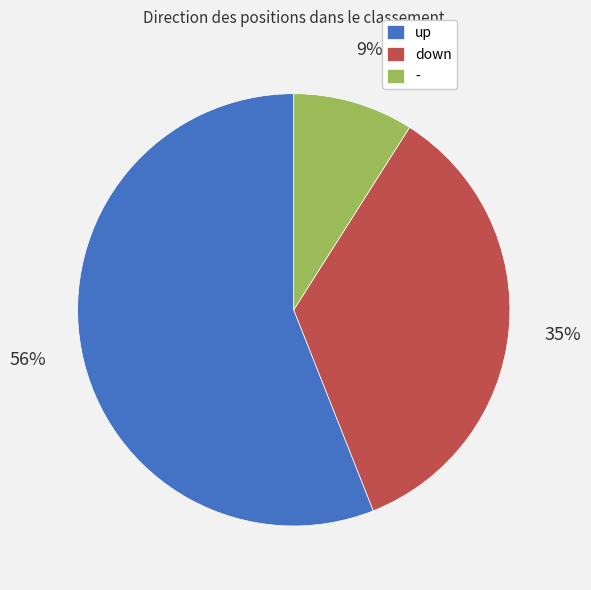

To the nearest percent, what percentage of the pie is -?

9%